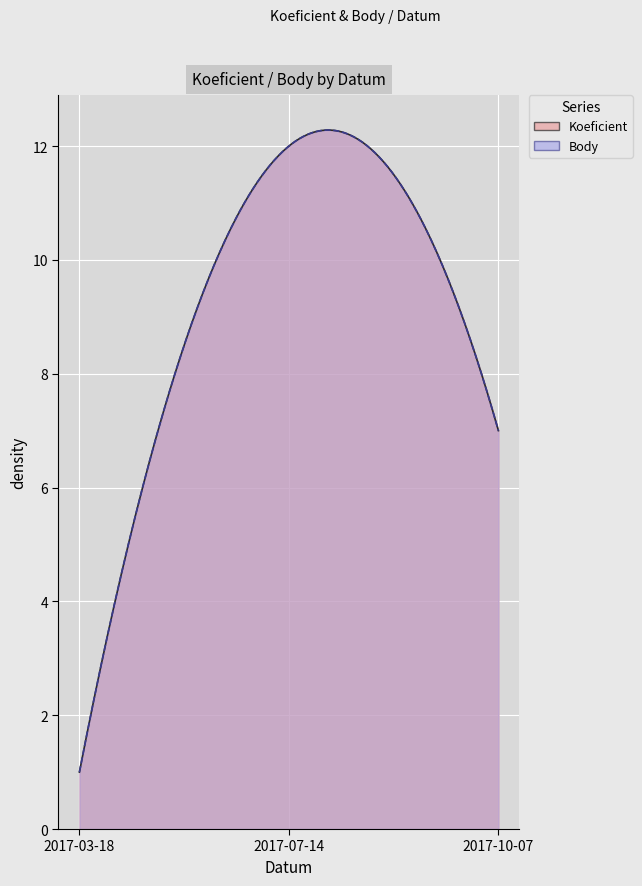

How many values in the Koeficient series exceed 7?

1